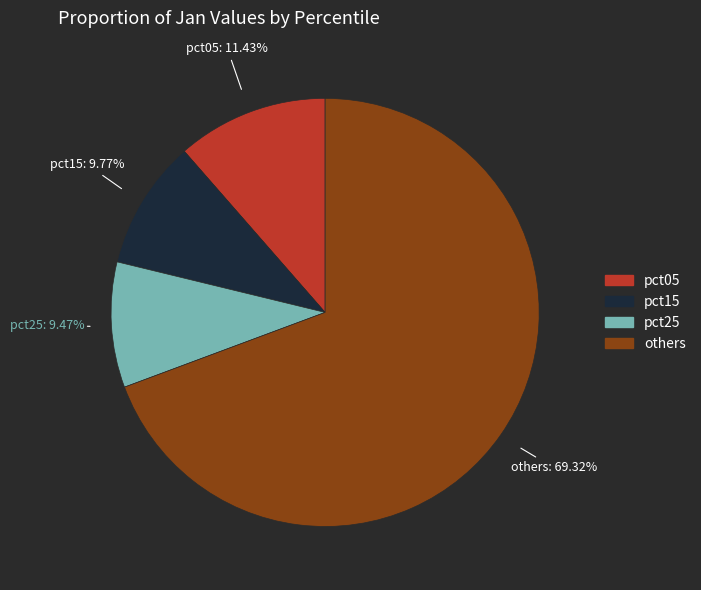

Is there any slice that represents more than half of the pie?

Yes